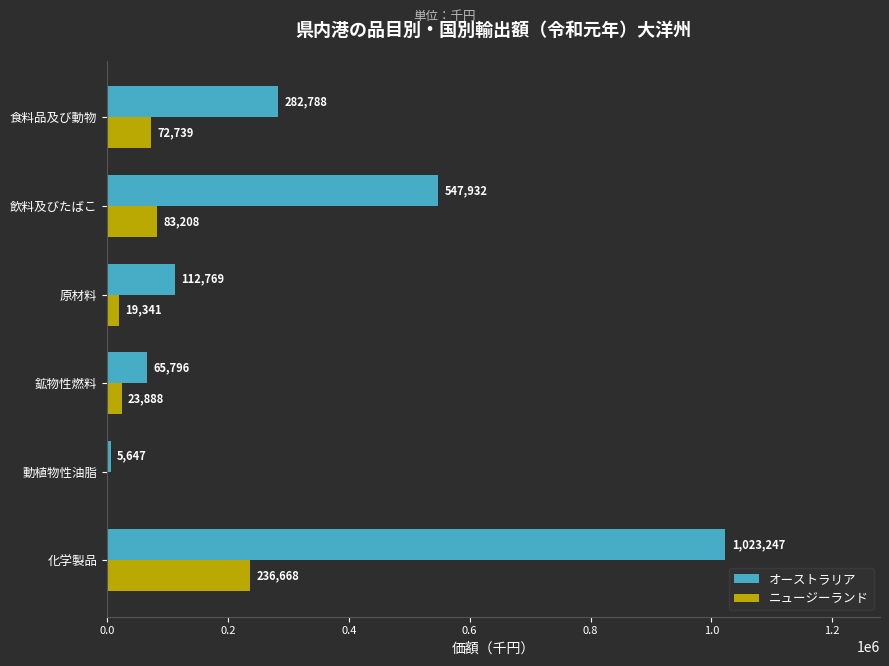

At which label is オーストラリア closest to 514447?

飲料及びたばこ